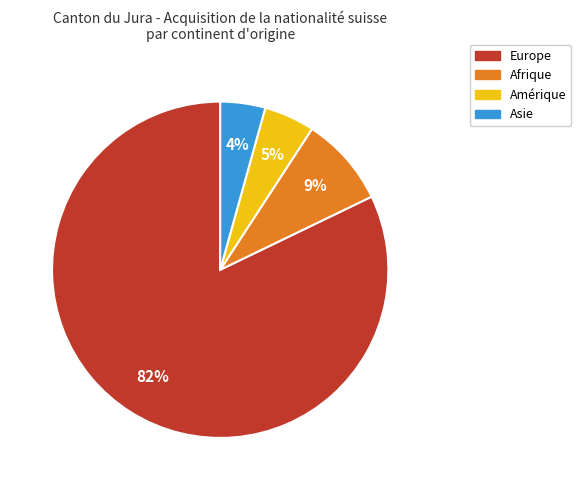

Which has a higher value, Europe or Afrique?

Europe